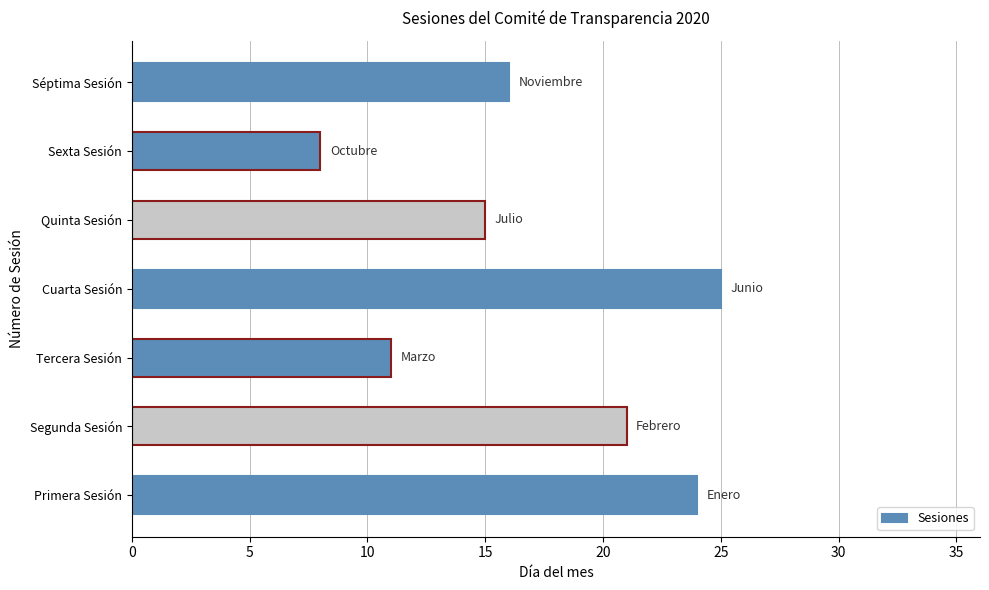

Where is the data nearest to the value 16?

Séptima Sesión